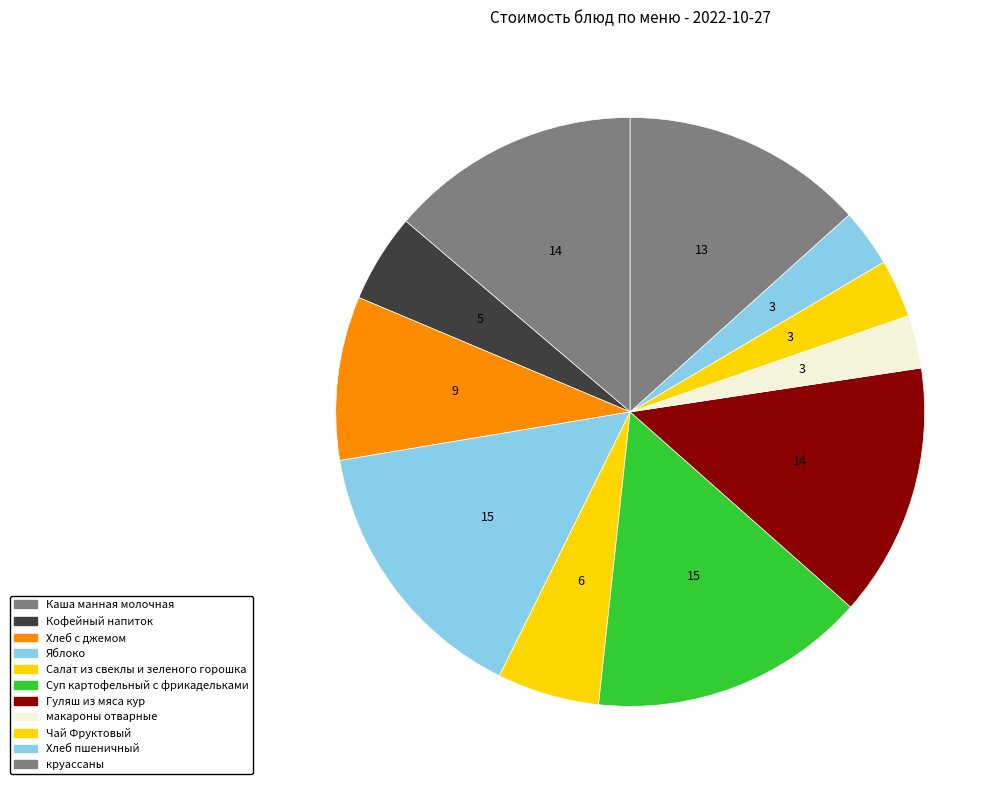

What is the largest slice in the pie chart?

Суп картофельный с фрикадельками